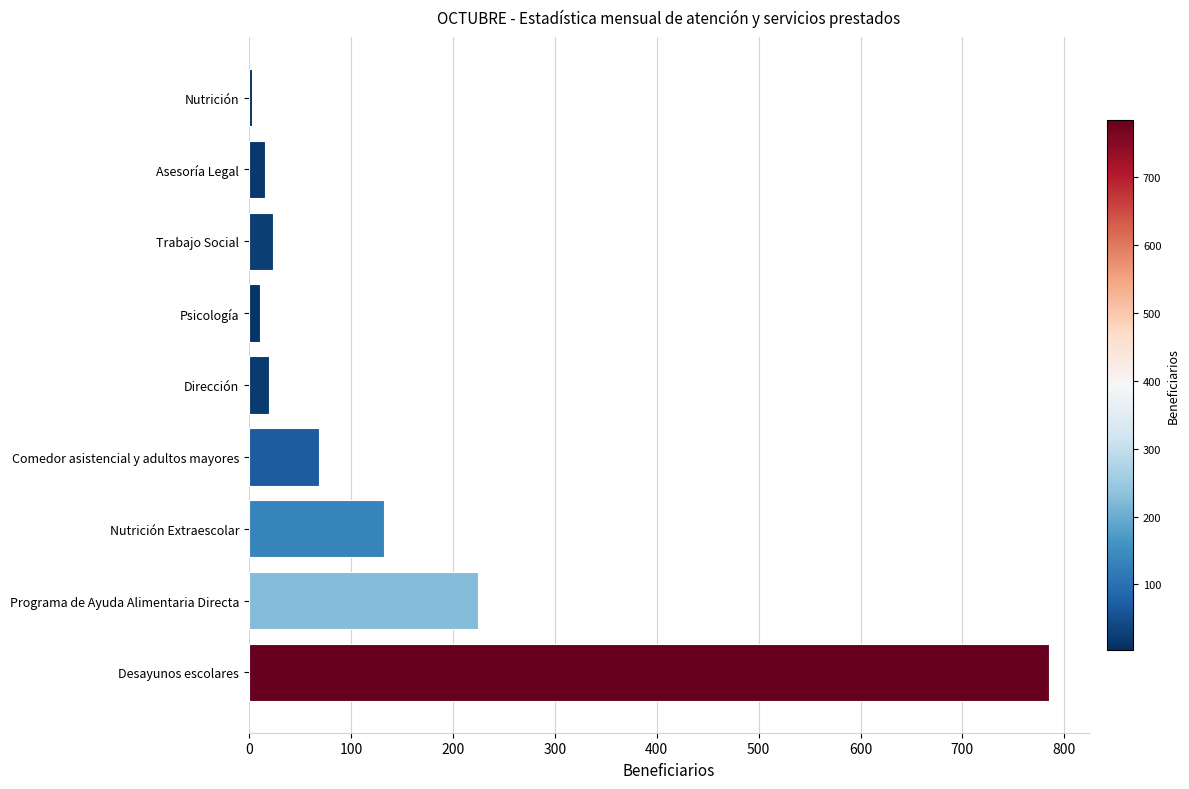

Which category has the highest value across all series?

Desayunos escolares